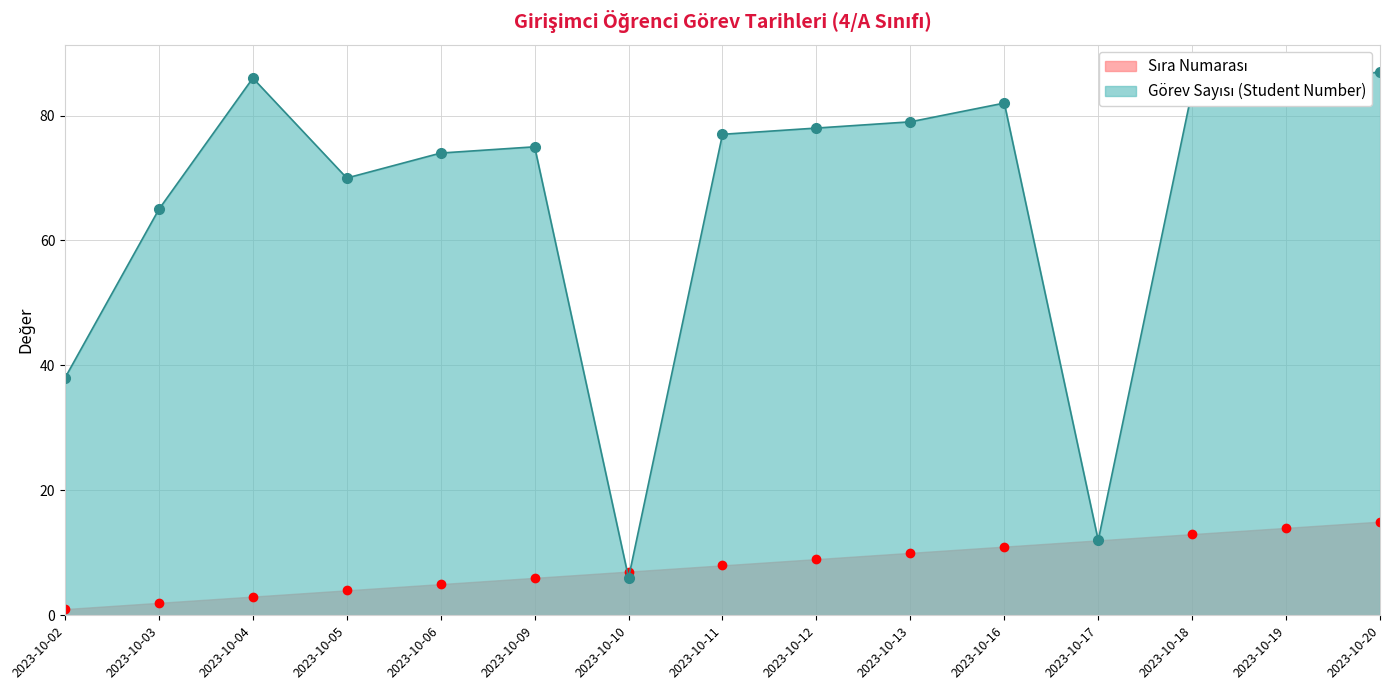

True or false: Görev Sayısı (Student Number) has a value of 87 at 2023-10-20.

True